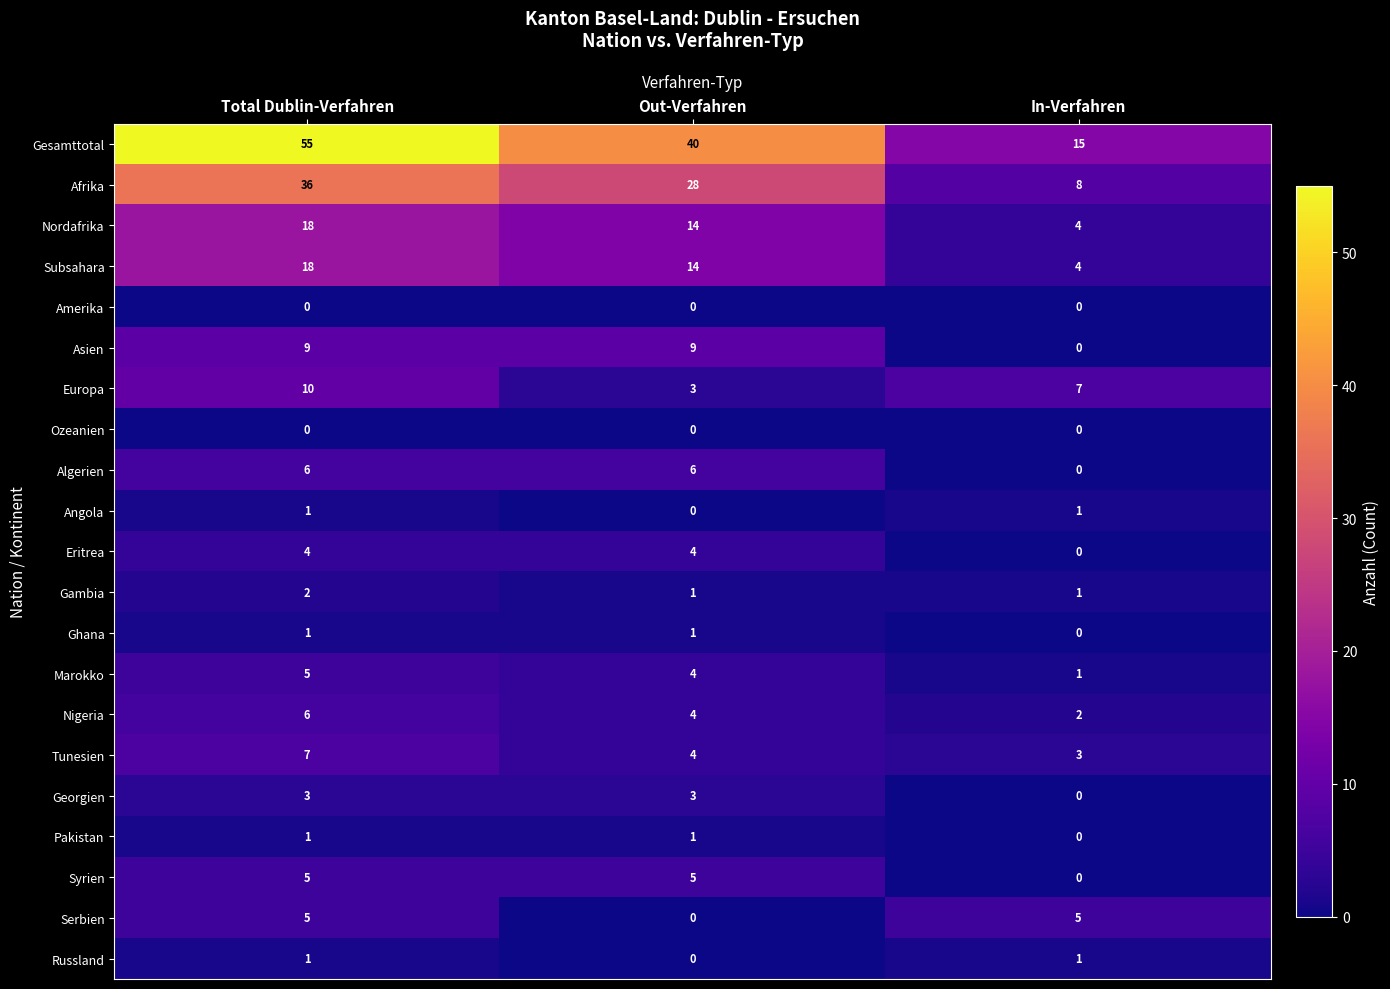

Where does the Nordafrika series first go above 14?

Total Dublin-Verfahren